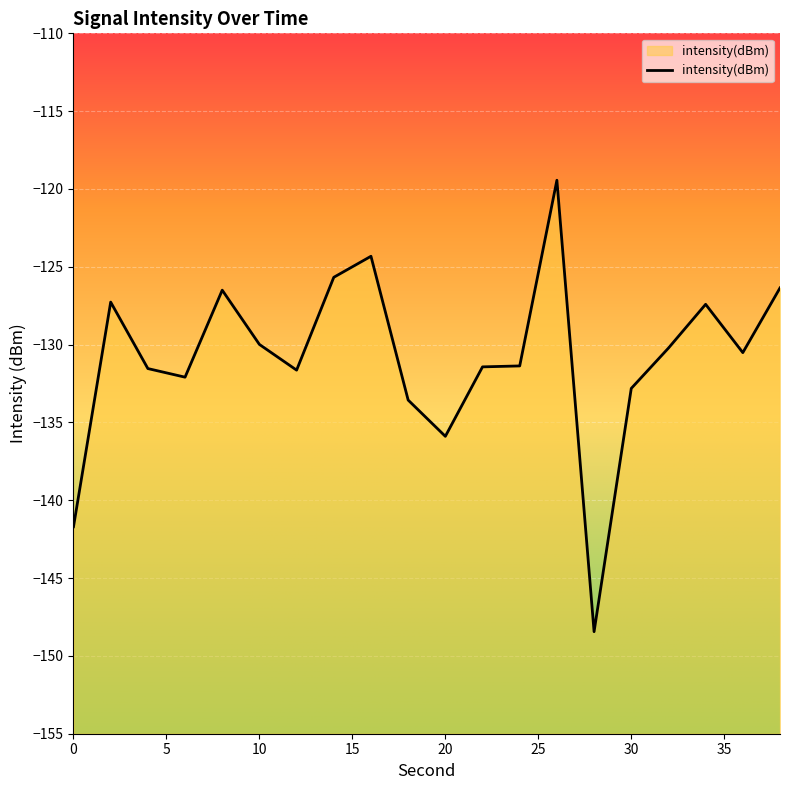

What is the difference between the second highest and minimum values?

24.1